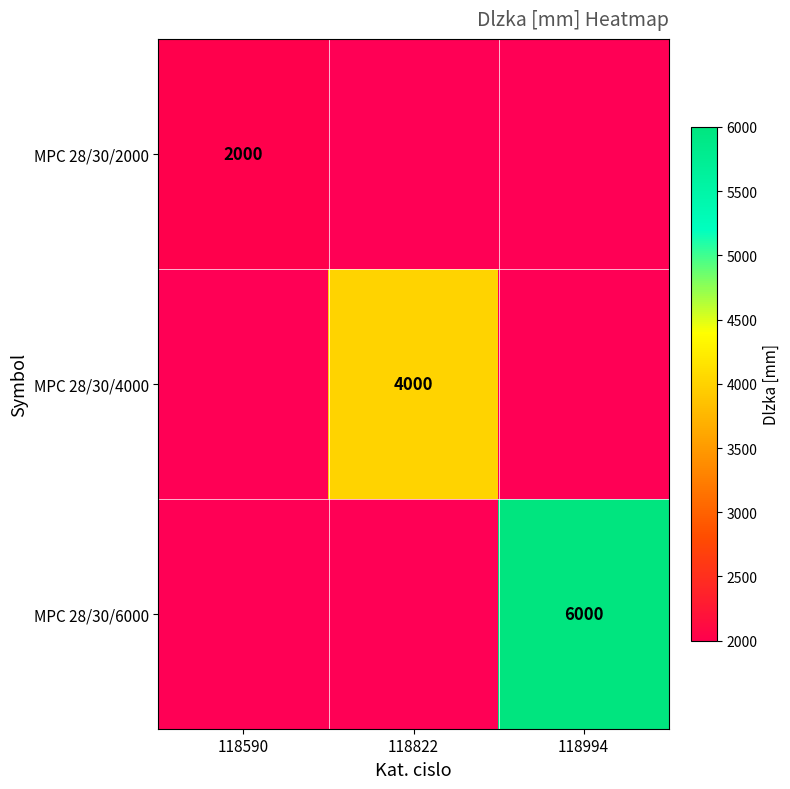

The MPC 28/30/4000 series shows 1534 at 118822. True or false?

False